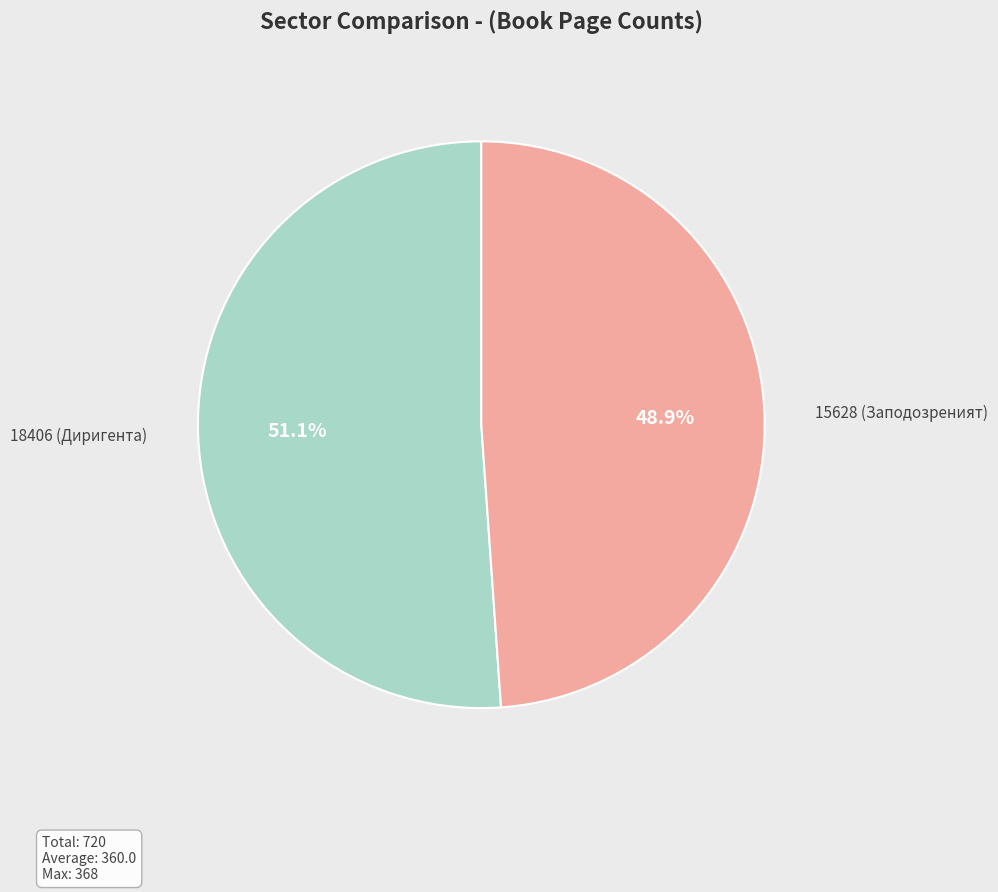

What is the smallest slice in the pie chart?

15628 (Заподозреният)